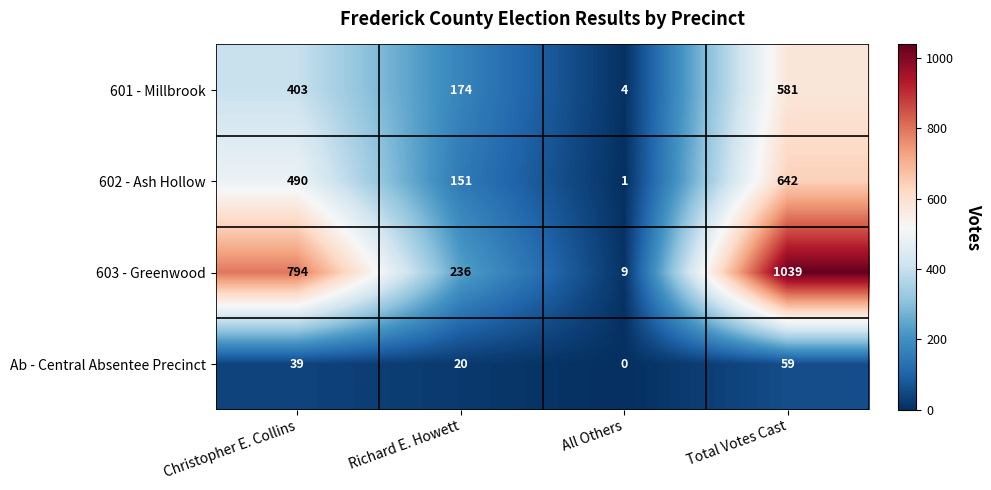

True or false: 603 - Greenwood has a value of 1738 at Total Votes Cast.

False